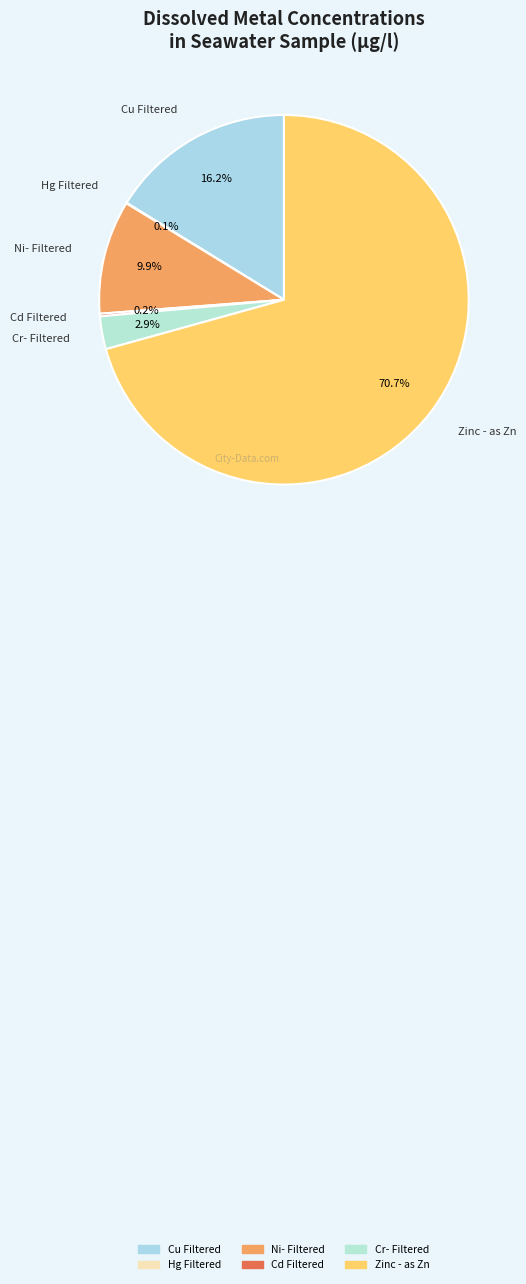

Approximately how many times larger is the value at Zinc - as Zn compared to Cu Filtered?

4.4